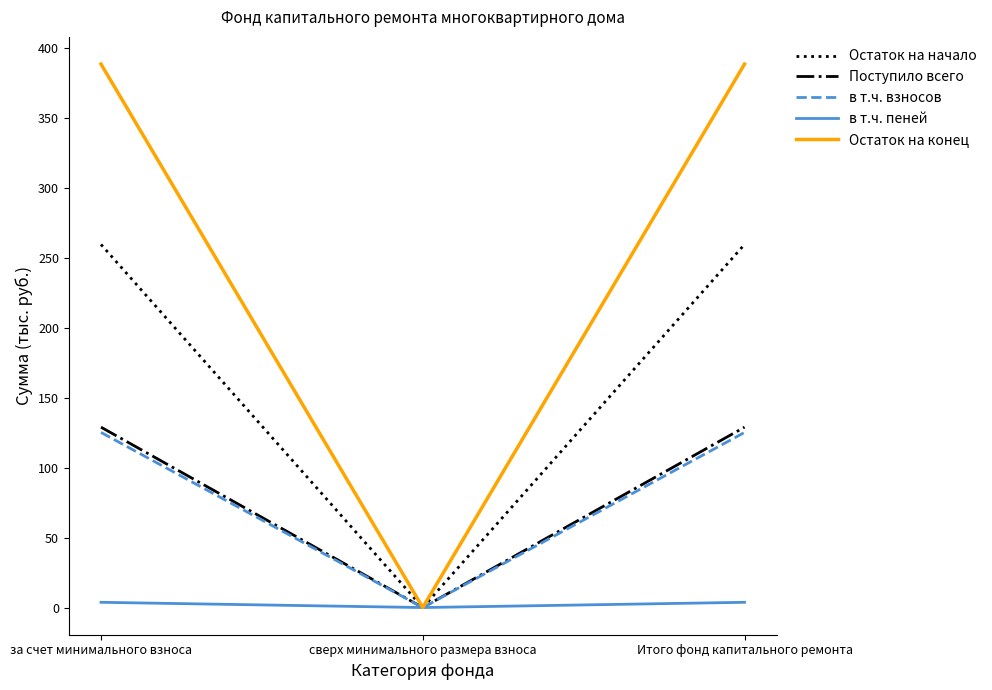

List the series in order of their peak value, highest first.

Остаток на конец, Остаток на начало, Поступило всего, в т.ч. взносов, в т.ч. пеней